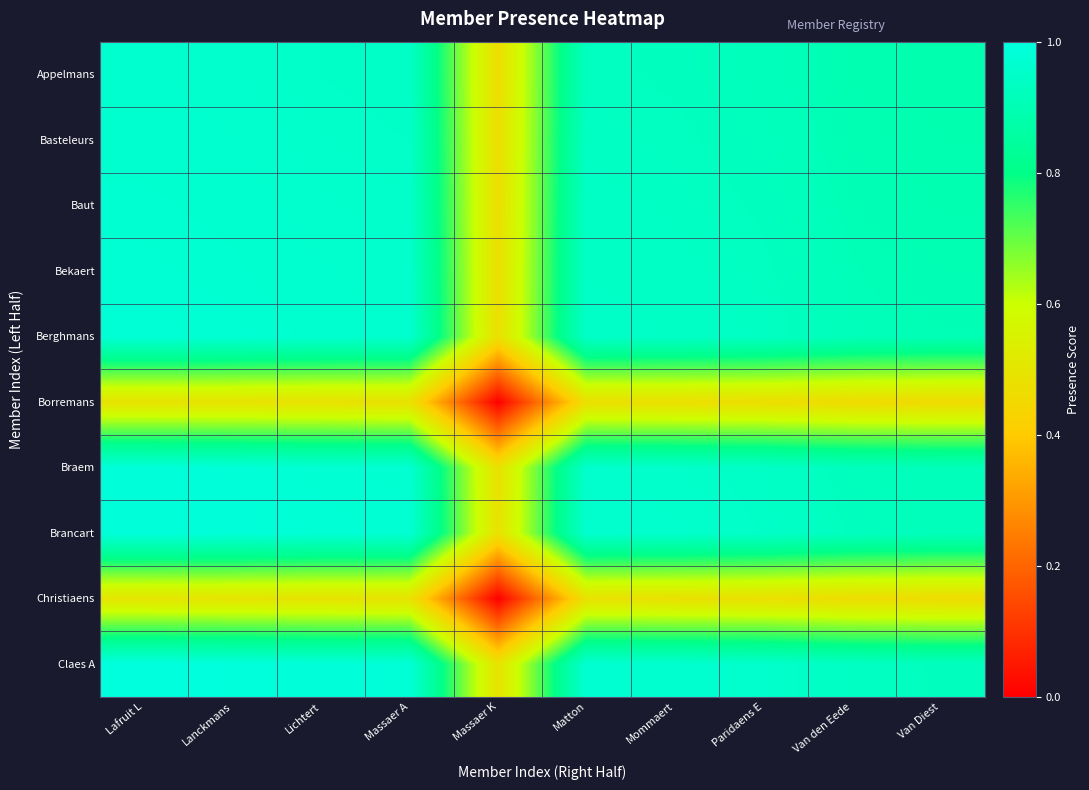

Reading left to right, extract all data points from this chart.

Appelmans: Lafruit L=1.0	Lanckmans=1.0	Lichtert=0.9	Massaer A=0.9	Massaer K=0.5	Matton=0.9	Mommaert=0.9	Paridaens E=0.9	Van den Eede=0.9	Van Diest=0.9
Basteleurs: Lafruit L=1.0	Lanckmans=1.0	Lichtert=1.0	Massaer A=0.9	Massaer K=0.5	Matton=0.9	Mommaert=0.9	Paridaens E=0.9	Van den Eede=0.9	Van Diest=0.9
Baut: Lafruit L=1.0	Lanckmans=1.0	Lichtert=1.0	Massaer A=1.0	Massaer K=0.5	Matton=0.9	Mommaert=0.9	Paridaens E=0.9	Van den Eede=0.9	Van Diest=0.9
Bekaert: Lafruit L=1.0	Lanckmans=1.0	Lichtert=1.0	Massaer A=1.0	Massaer K=0.5	Matton=0.9	Mommaert=0.9	Paridaens E=0.9	Van den Eede=0.9	Van Diest=0.9
Berghmans: Lafruit L=1.0	Lanckmans=1.0	Lichtert=1.0	Massaer A=1.0	Massaer K=0.5	Matton=0.9	Mommaert=0.9	Paridaens E=0.9	Van den Eede=0.9	Van Diest=0.9
Borremans: Lafruit L=0.5	Lanckmans=0.5	Lichtert=0.5	Massaer A=0.5	Massaer K=0.0	Matton=0.5	Mommaert=0.5	Paridaens E=0.5	Van den Eede=0.5	Van Diest=0.5
Braem: Lafruit L=1.0	Lanckmans=1.0	Lichtert=1.0	Massaer A=1.0	Massaer K=0.5	Matton=1.0	Mommaert=1.0	Paridaens E=0.9	Van den Eede=0.9	Van Diest=0.9
Brancart: Lafruit L=1.0	Lanckmans=1.0	Lichtert=1.0	Massaer A=1.0	Massaer K=0.5	Matton=1.0	Mommaert=1.0	Paridaens E=0.9	Van den Eede=0.9	Van Diest=0.9
Christiaens: Lafruit L=0.5	Lanckmans=0.5	Lichtert=0.5	Massaer A=0.5	Massaer K=0.0	Matton=0.5	Mommaert=0.5	Paridaens E=0.5	Van den Eede=0.5	Van Diest=0.5
Claes A: Lafruit L=1.0	Lanckmans=1.0	Lichtert=1.0	Massaer A=1.0	Massaer K=0.5	Matton=1.0	Mommaert=1.0	Paridaens E=1.0	Van den Eede=0.9	Van Diest=0.9